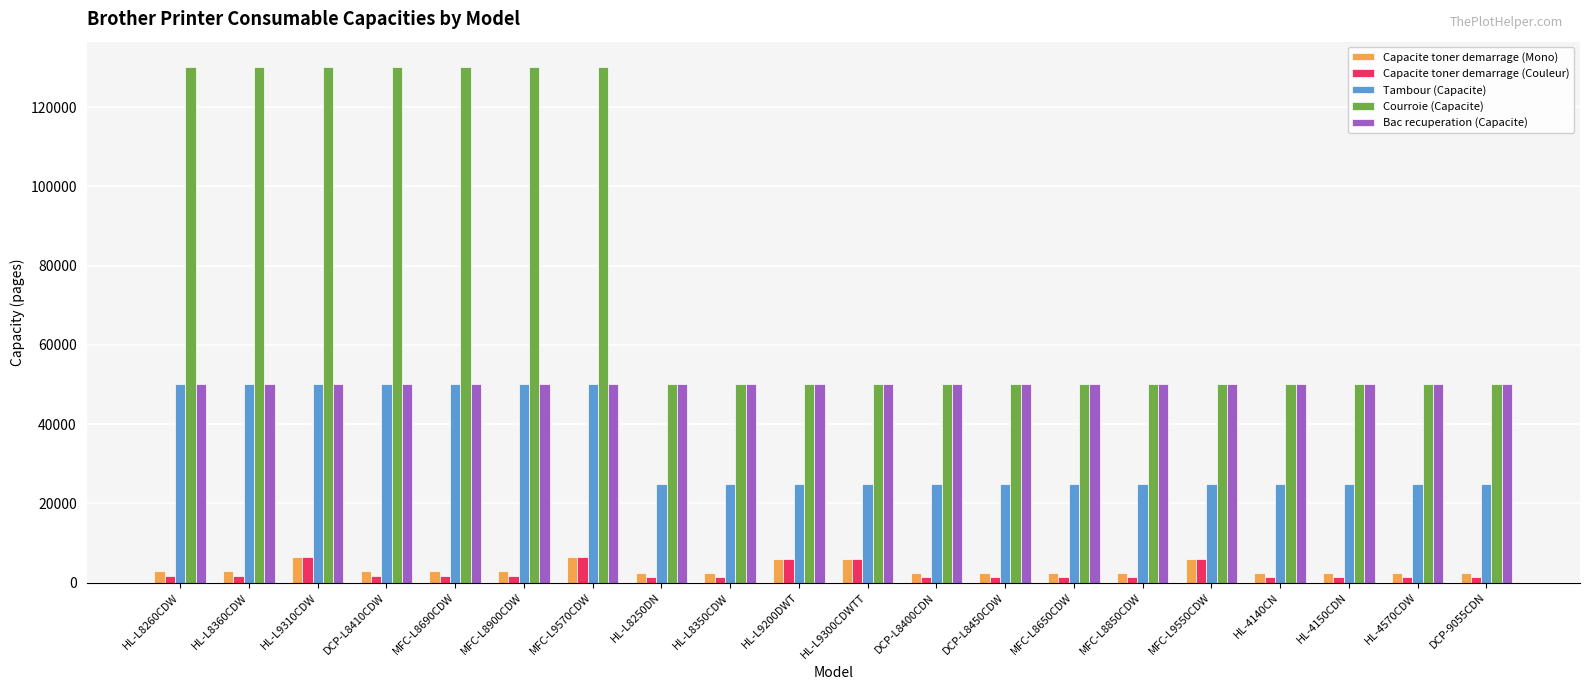

What is the maximum value shown in the chart?

130000